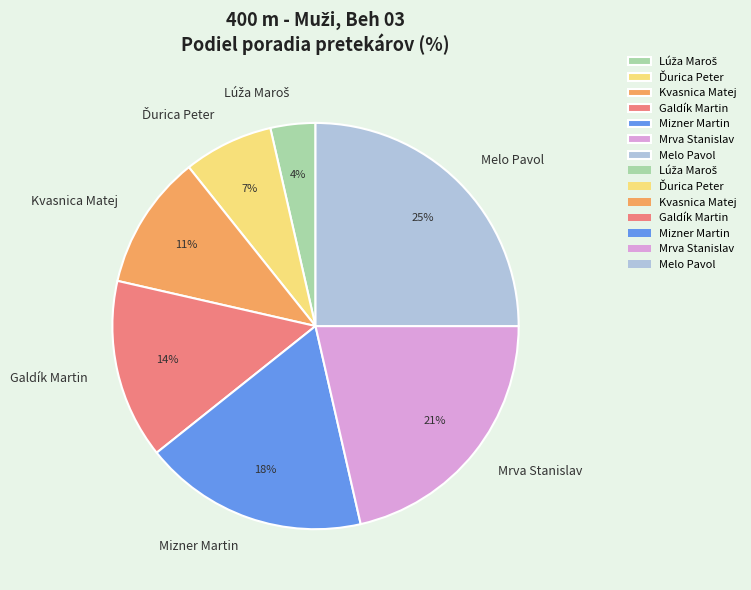

Which has a higher value, Melo Pavol or Mizner Martin?

Melo Pavol